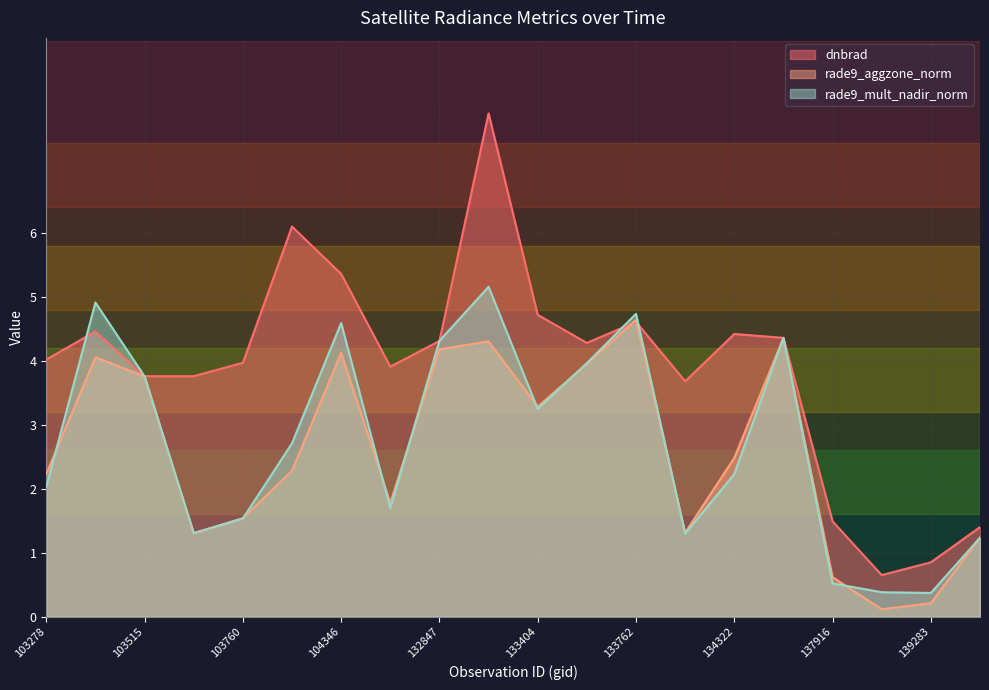

Which series has the largest total across all categories?

dnbrad